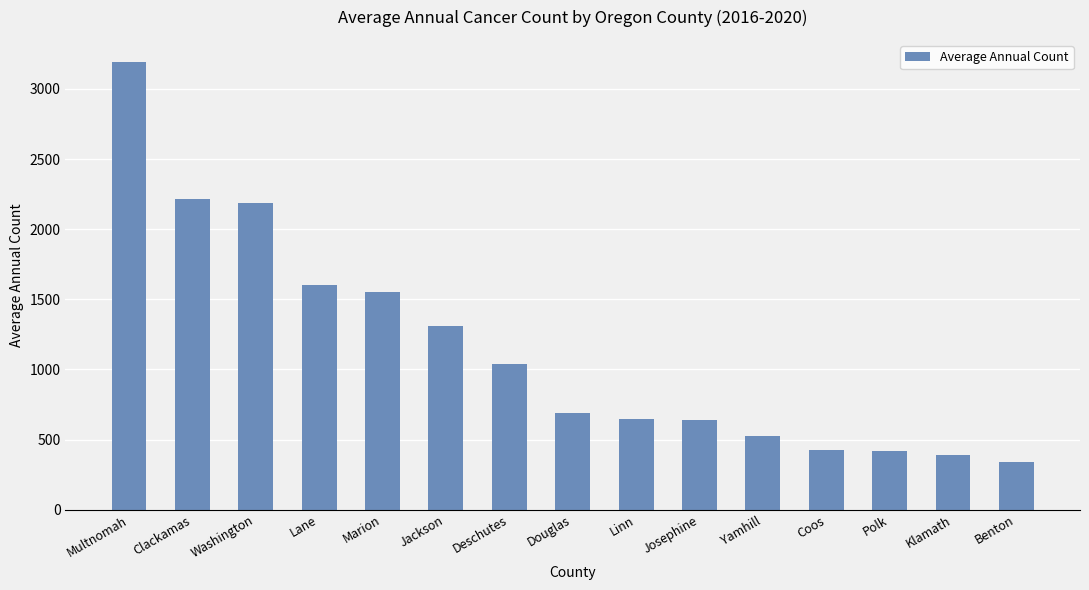

What is the label of the 3rd bar from the left?

Washington